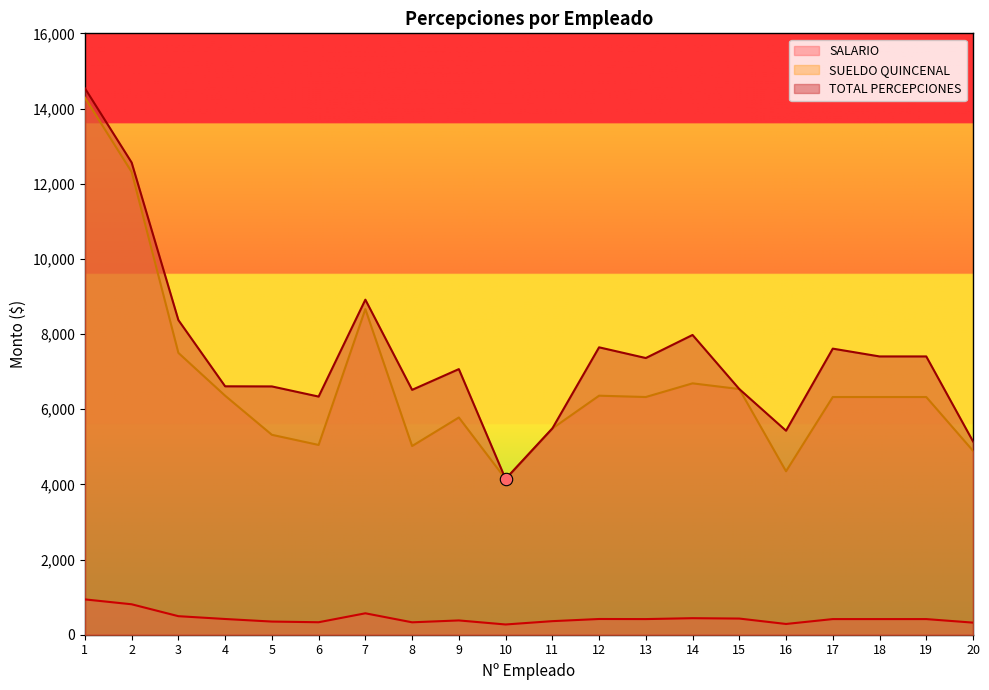

Which series contains the lowest Y value?

SALARIO